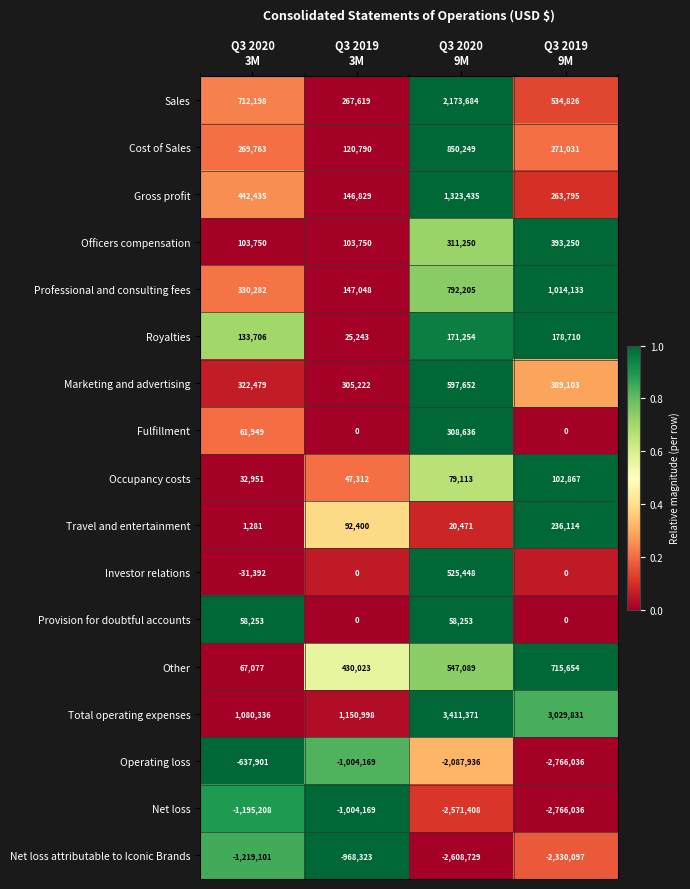

How many Fulfillment values are between 0 and 308636?

4